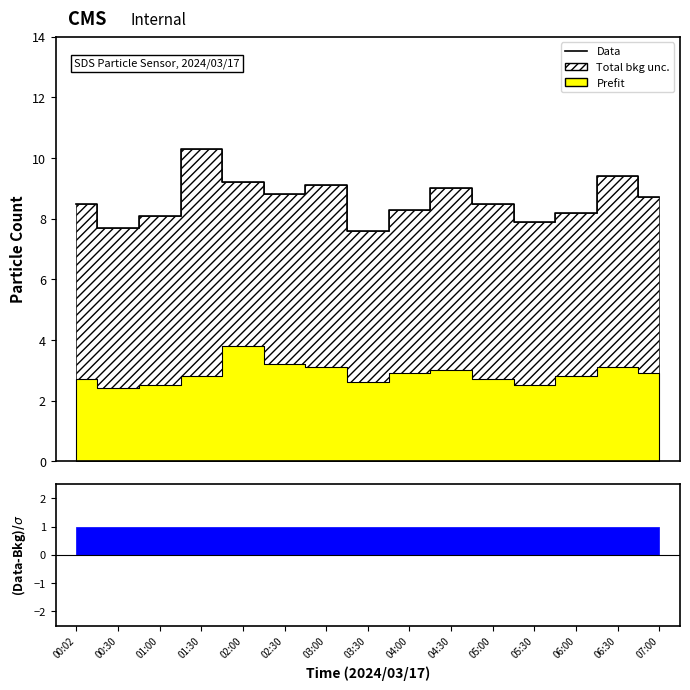

The chart shows a value of 12.0 at 05:00. True or false?

False